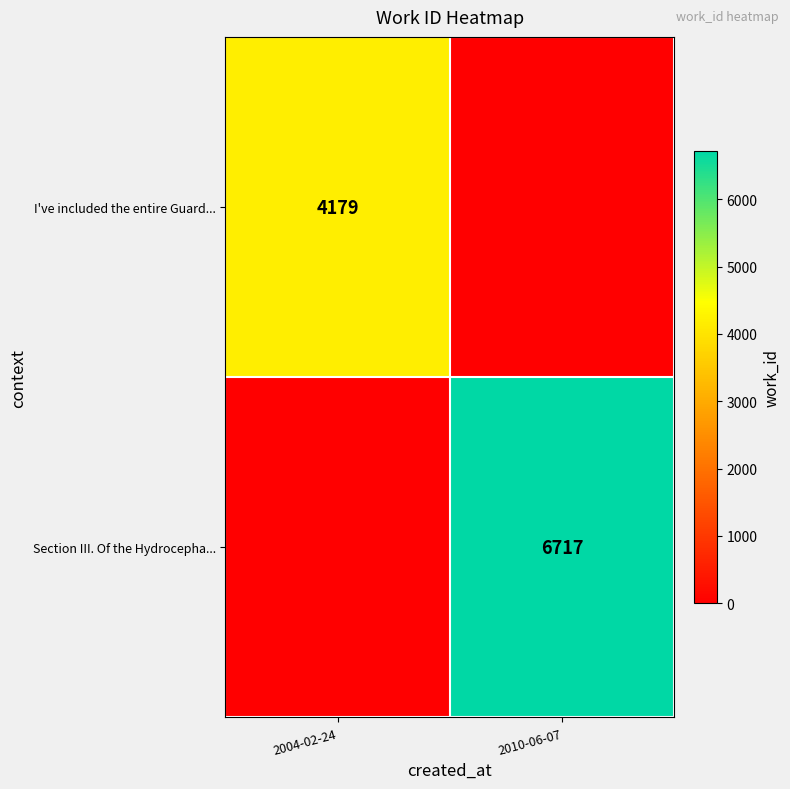

The value of I've included the entire Guard... at 2004-02-24 is 2718. True or false?

False